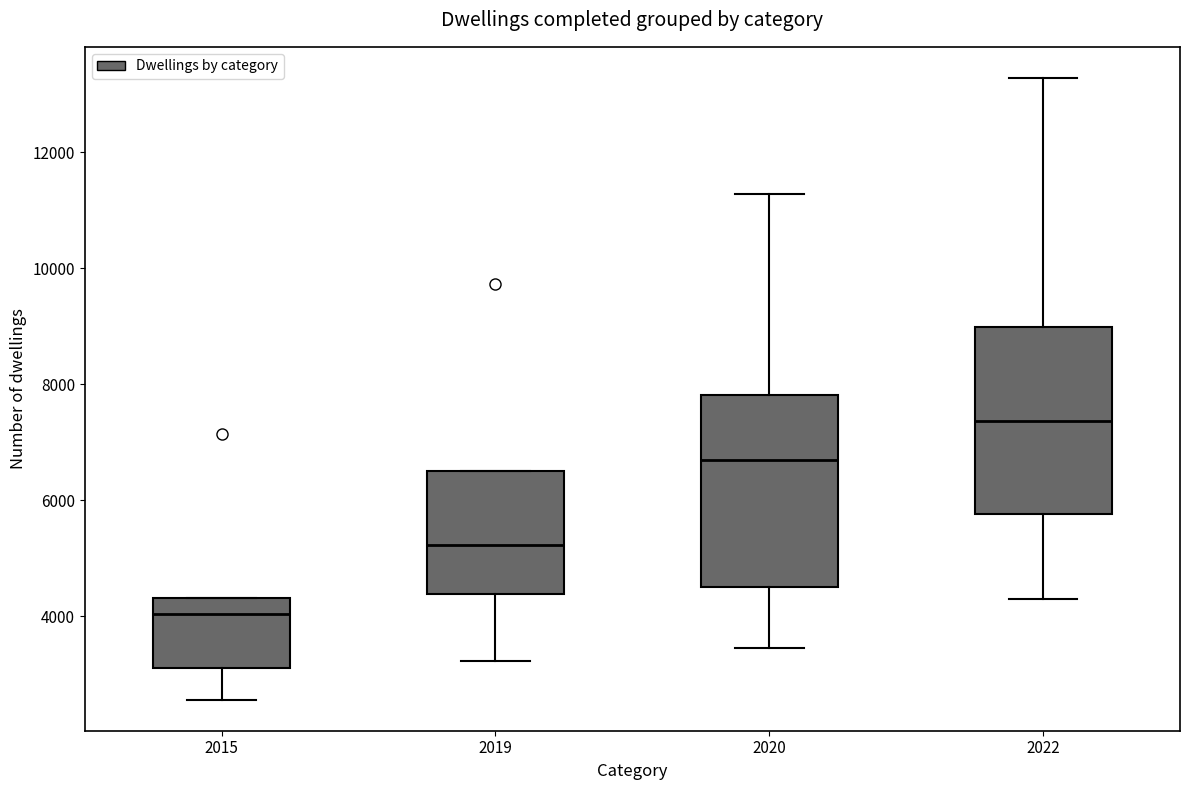

Where does the median line of the box at x = 2020 sit on the y-axis? The values are not printed on the chart, so give them approximately, as read against the axis.

6600